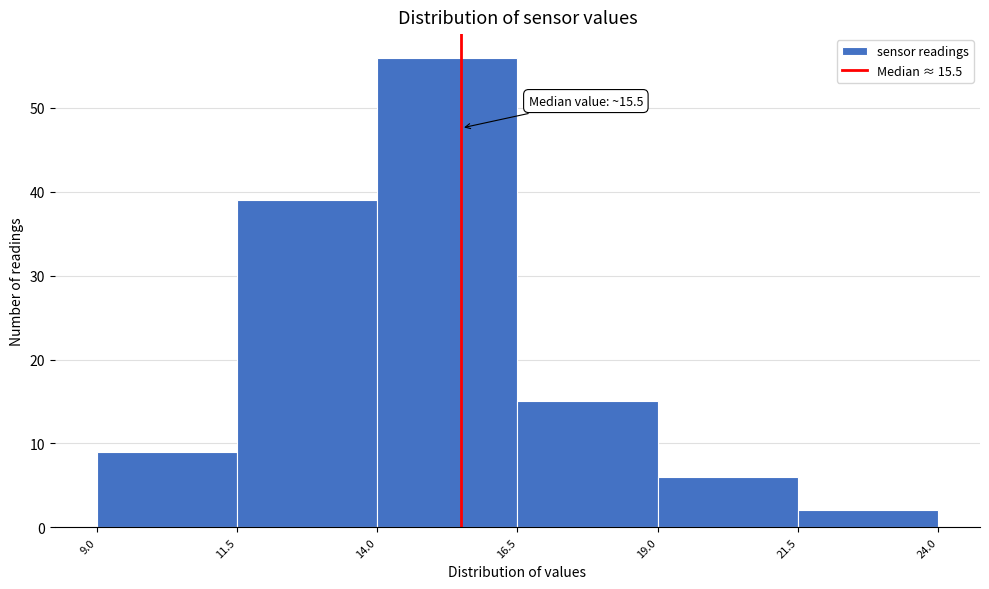

Over which range of the x-axis is the bar tallest?

14.0 to 16.5